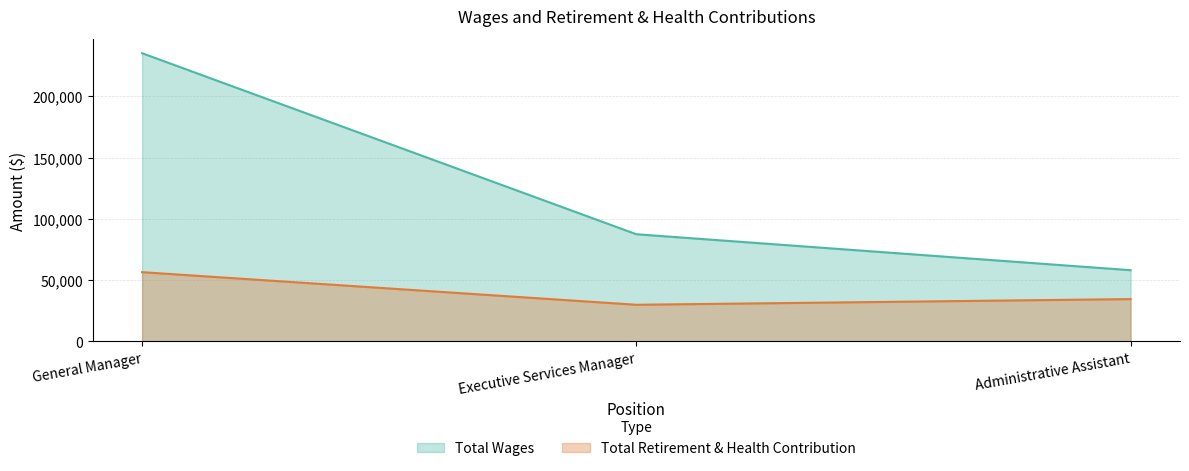

Which series has the largest total across all categories?

Total Wages